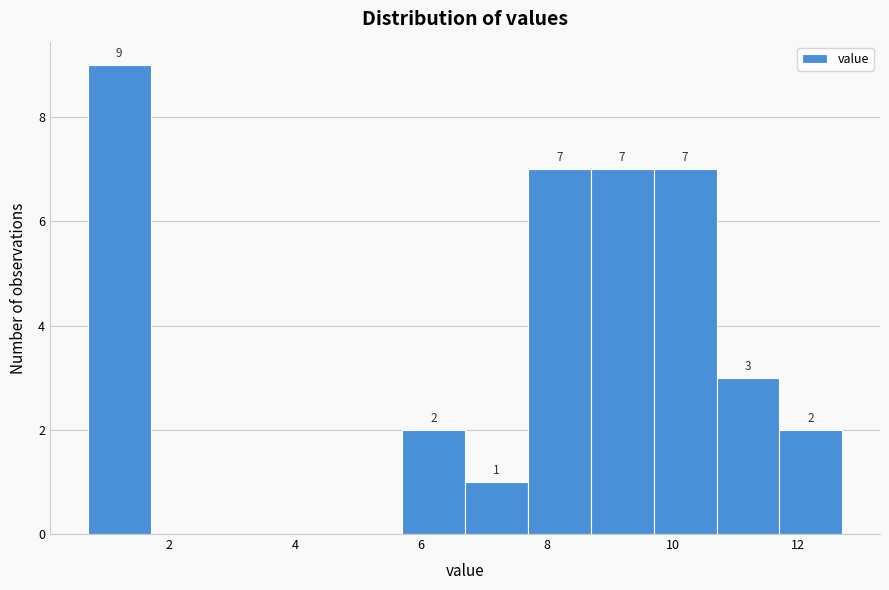

Which range on the x-axis has the tallest bar?

0.7 to 1.7